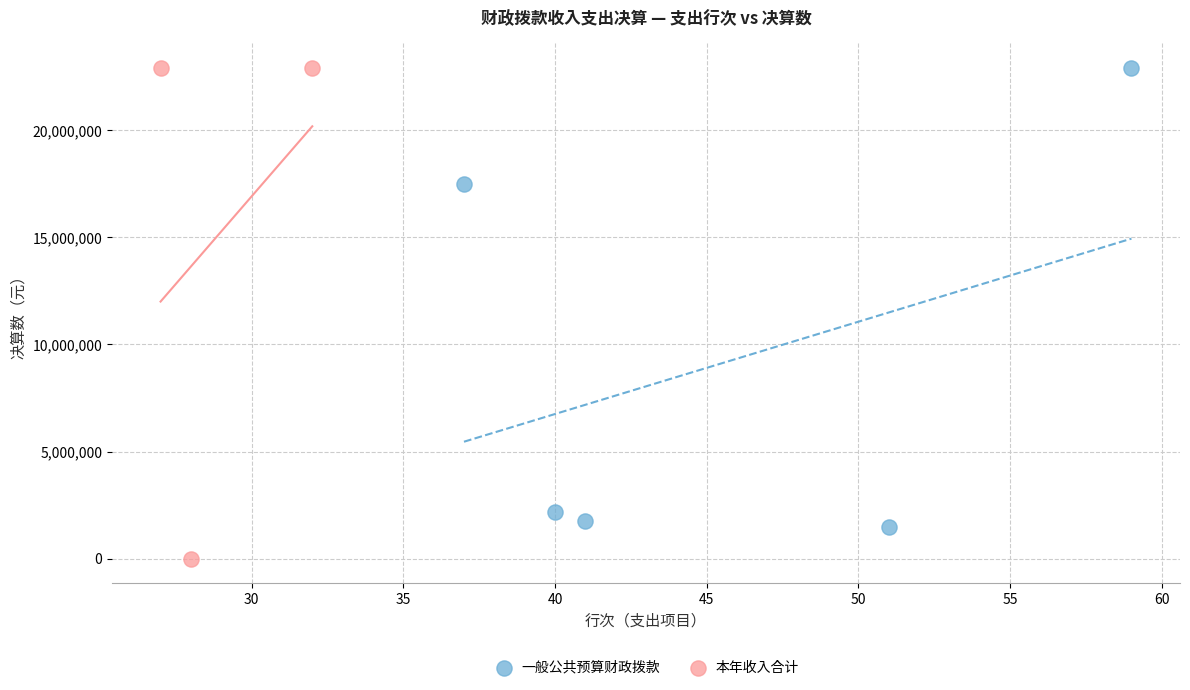

Which series reaches the minimum Y coordinate?

本年收入合计